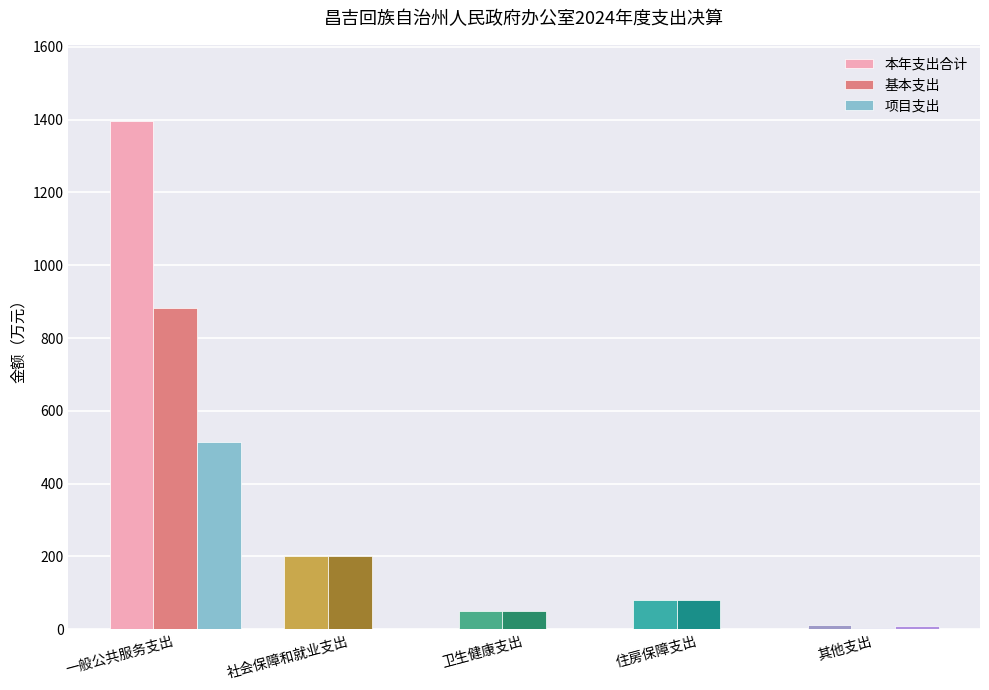

The 本年支出合计 series shows 115.7 at 社会保障和就业支出. True or false?

False